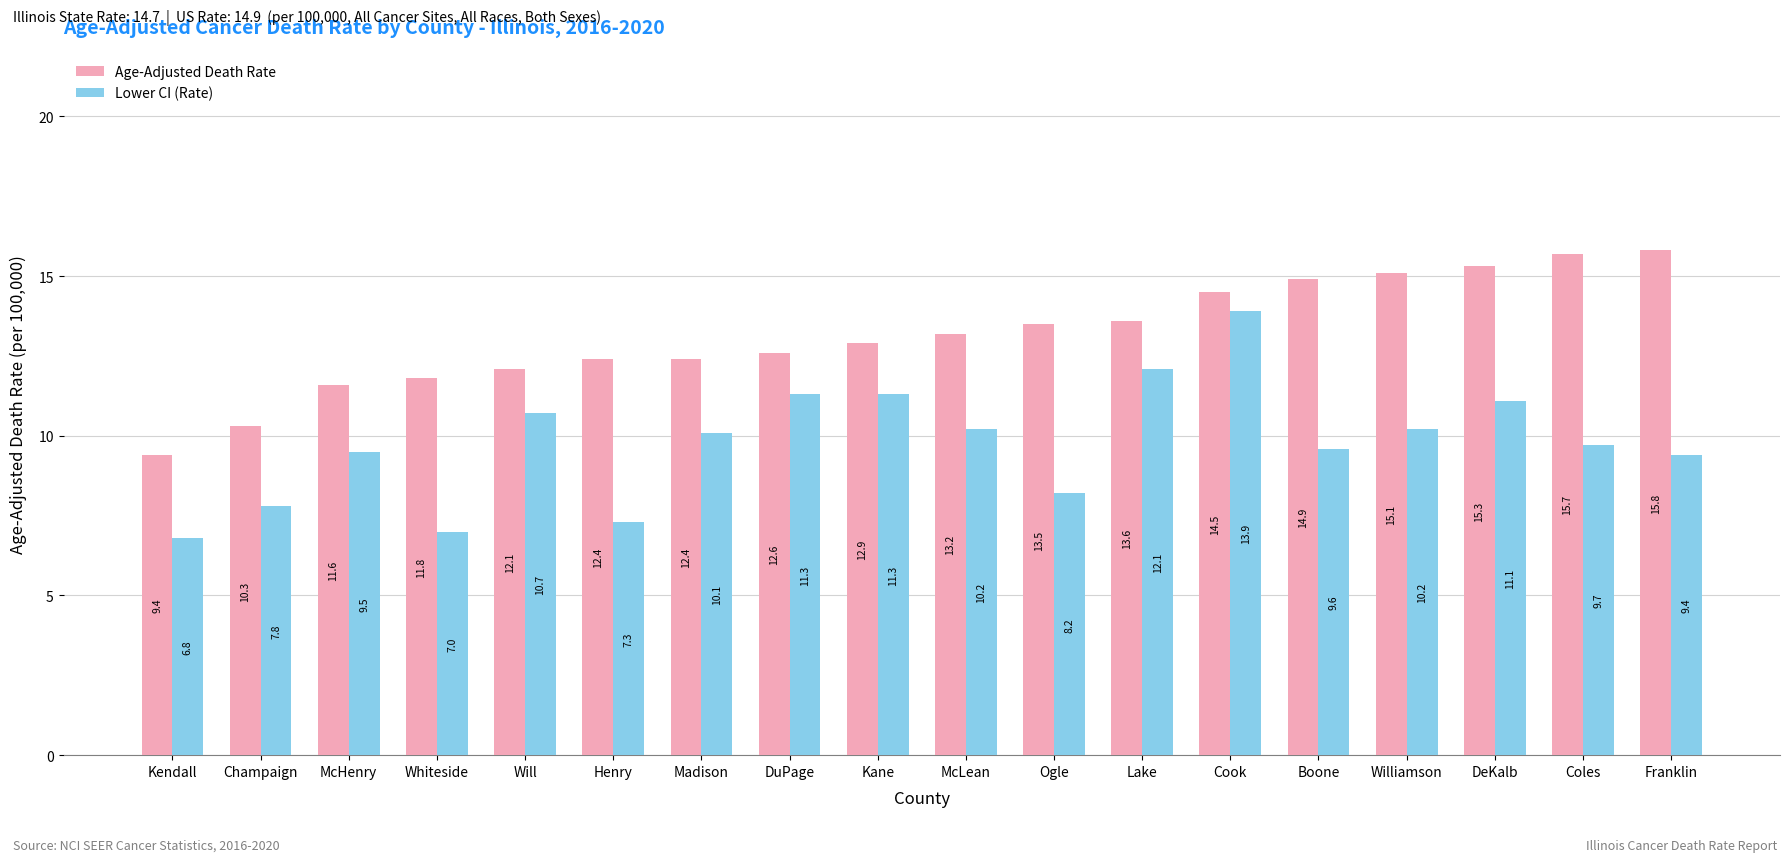

How many groups of bars are there?

18